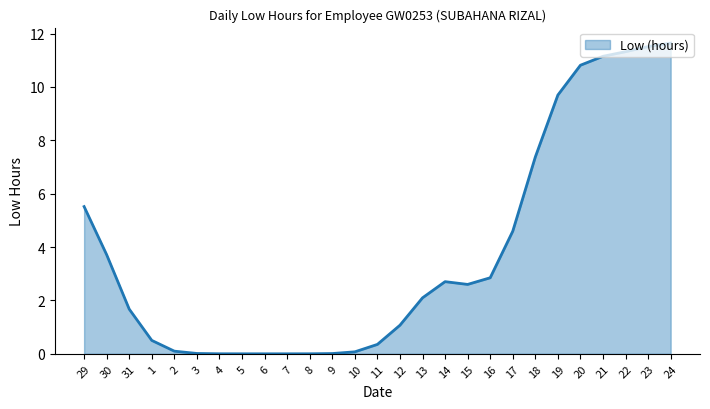

The chart shows a value of 0.0 at 4. True or false?

True